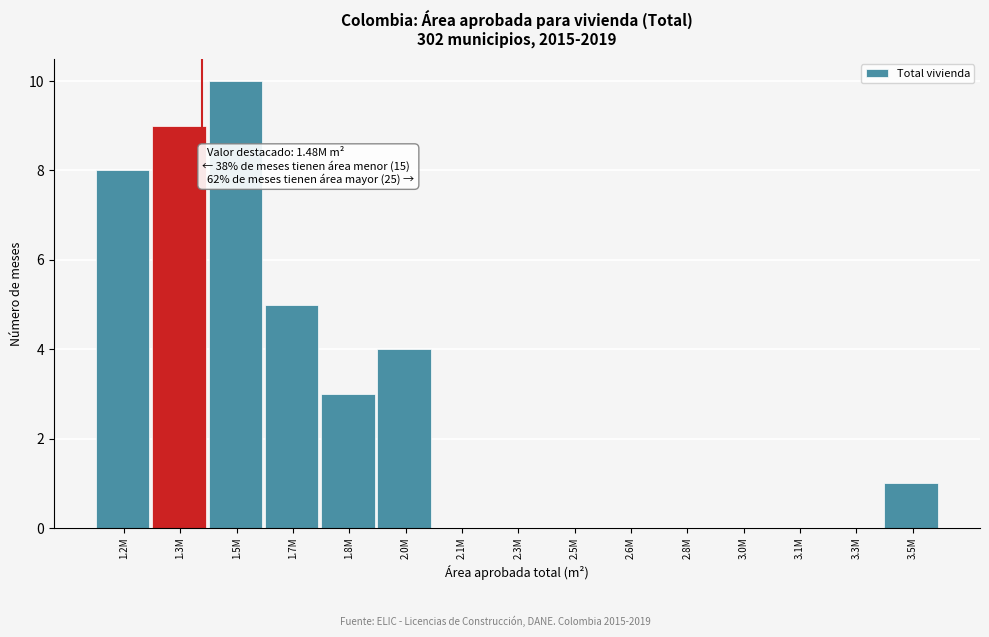

Reading left to right, what are all the values shown in this chart?

1.2M=8	1.3M=9	1.5M=10	1.7M=5	1.8M=3	2.0M=4	2.1M=0	2.3M=0	2.5M=0	2.6M=0	2.8M=0	3.0M=0	3.1M=0	3.3M=0	3.5M=1